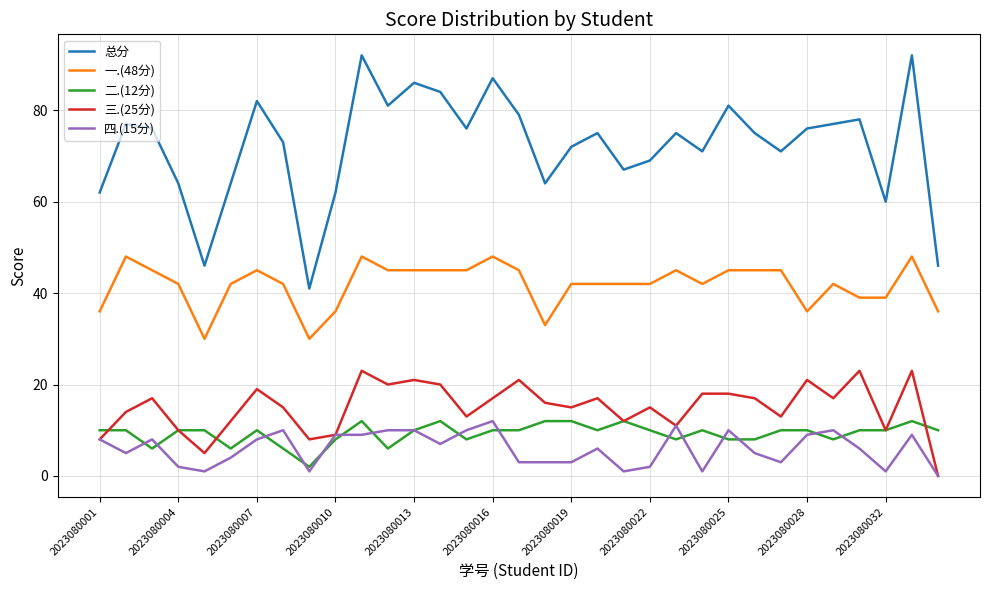

Which series has the largest range (max minus min)?

总分